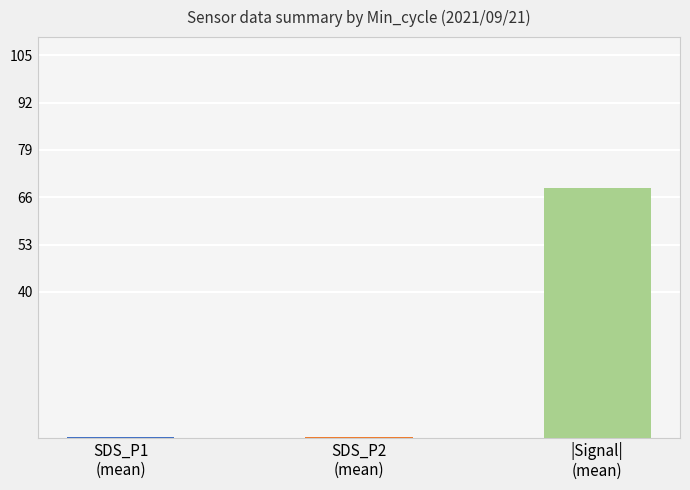

How many data points in Signal are less than -68?

8